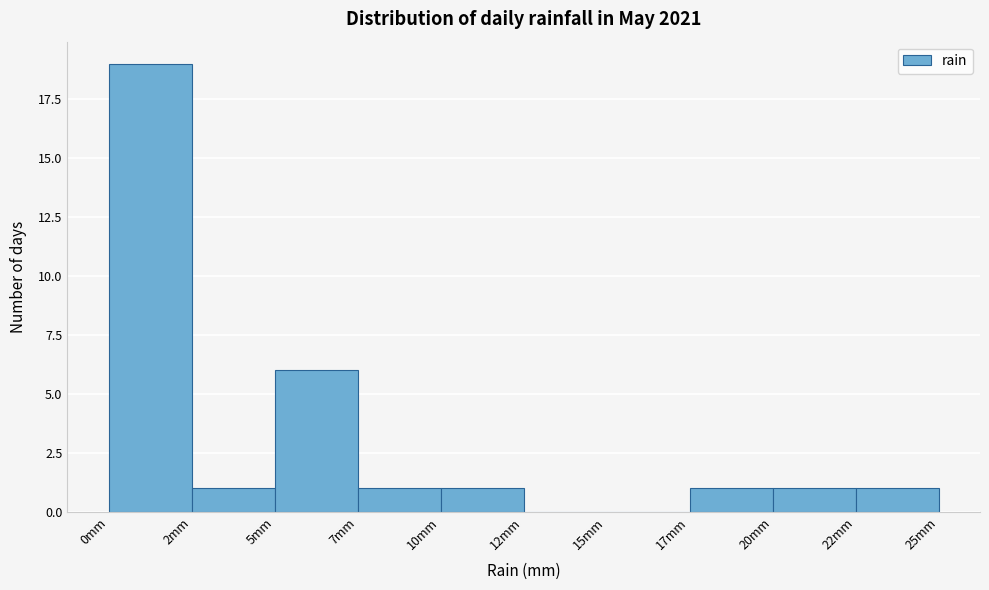

Reading left to right, list all the values displayed in this chart.

0mm=19	2mm=1	5mm=6	7mm=1	10mm=1	12mm=0	15mm=0	17mm=1	20mm=1	22mm=1